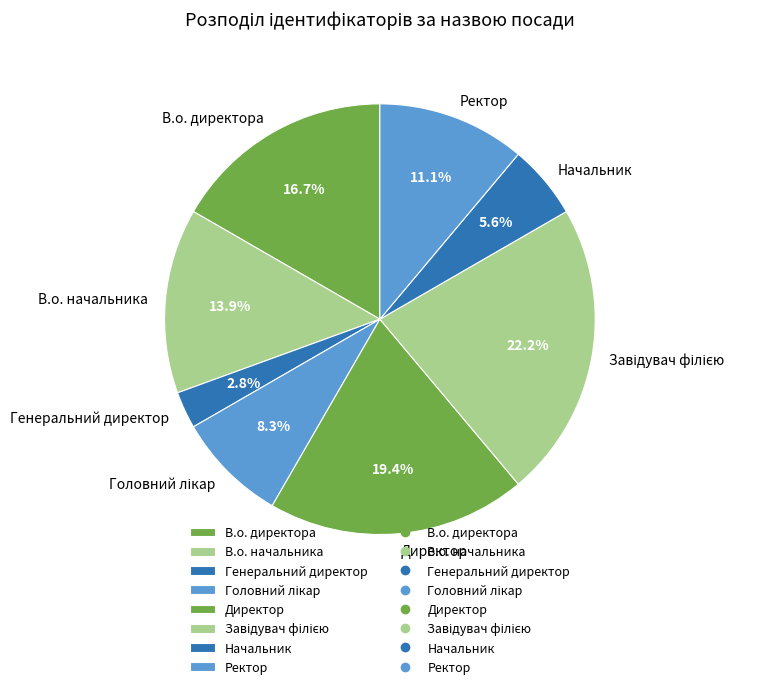

Do Директор and В.о. директора together represent more than half of the pie?

No